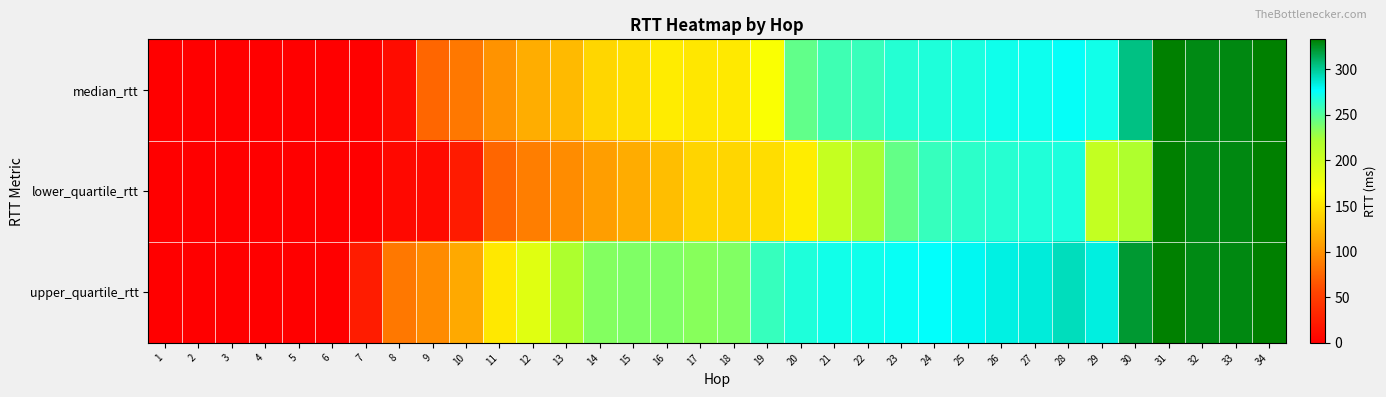

Which label corresponds to the largest value in the chart?

34